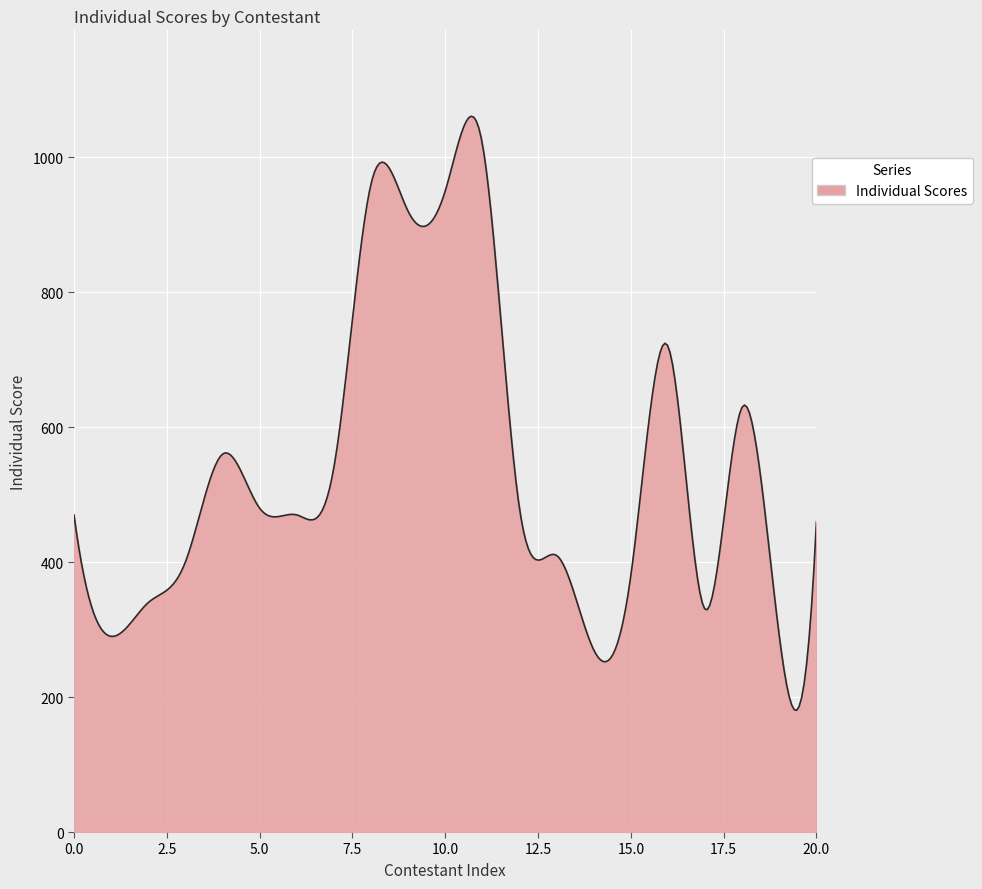

Count the number of data series in this chart.

1